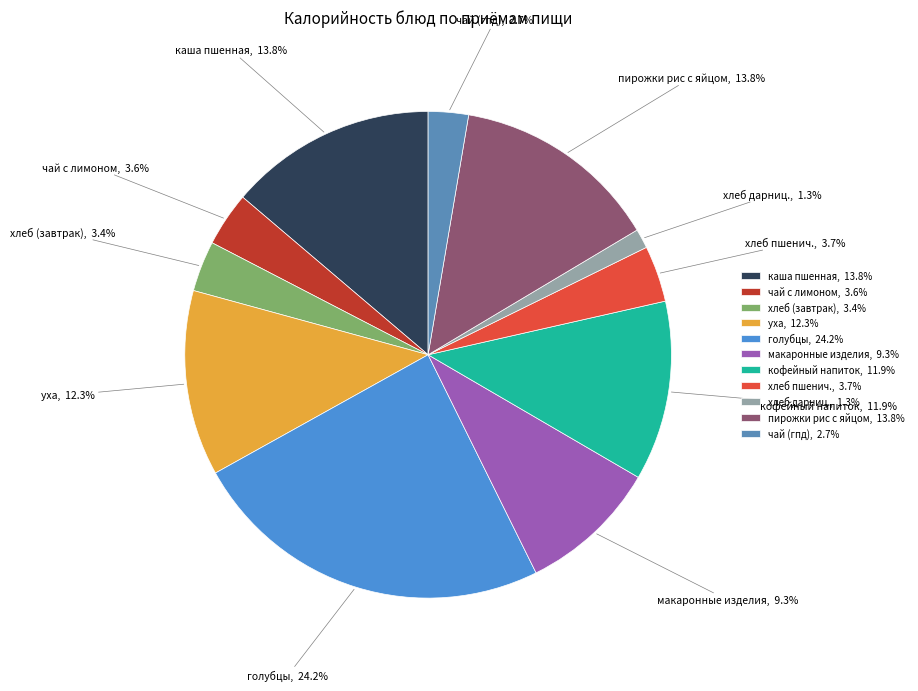

Is it true that хлеб дарниц. is 1% of the pie?

True